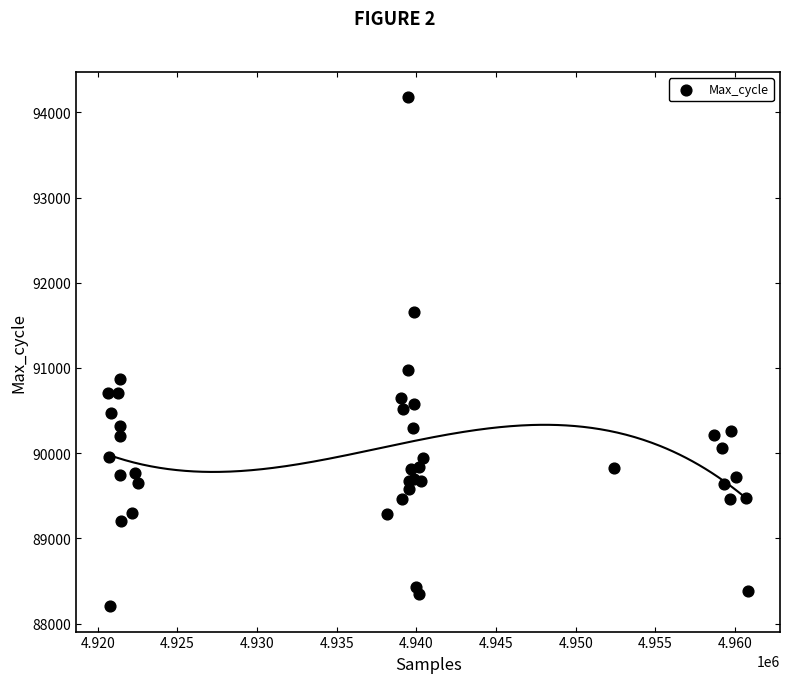

What Y value in the scatter plot is closest to 91190?

90975